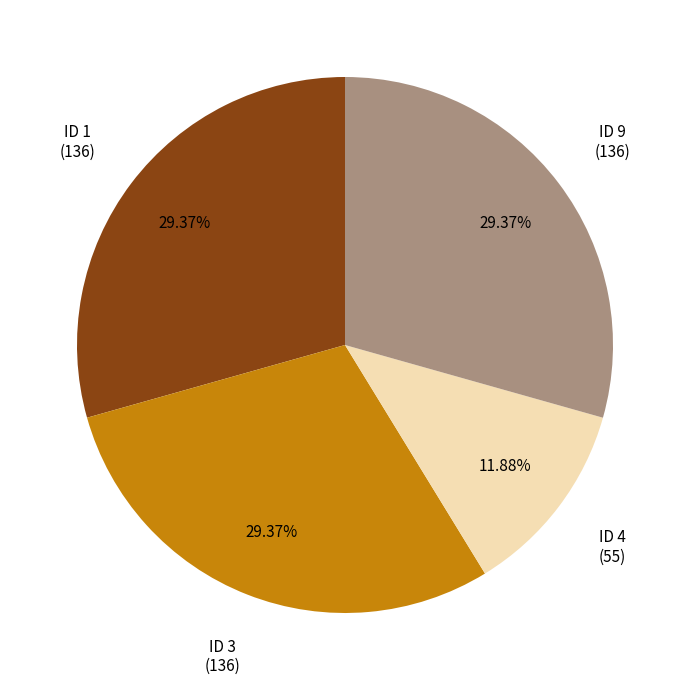

What is the ratio of the value at ID 4 to the value at ID 3?

0.4